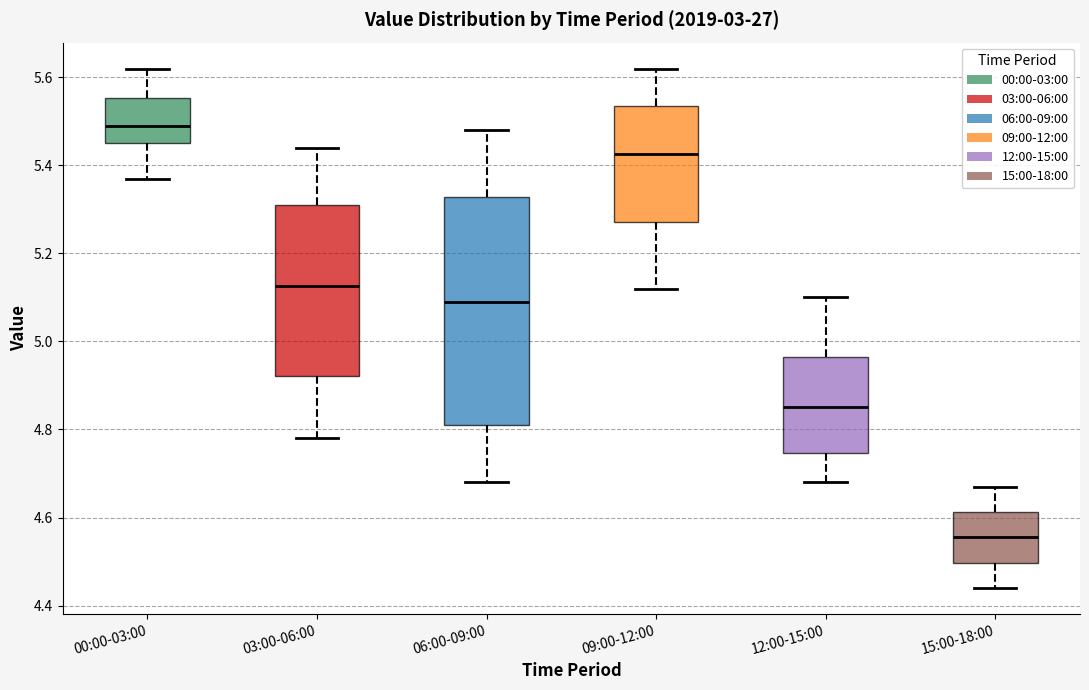

Comparing the boxes themselves (not the whiskers), which one is the tallest?

06:00-09:00